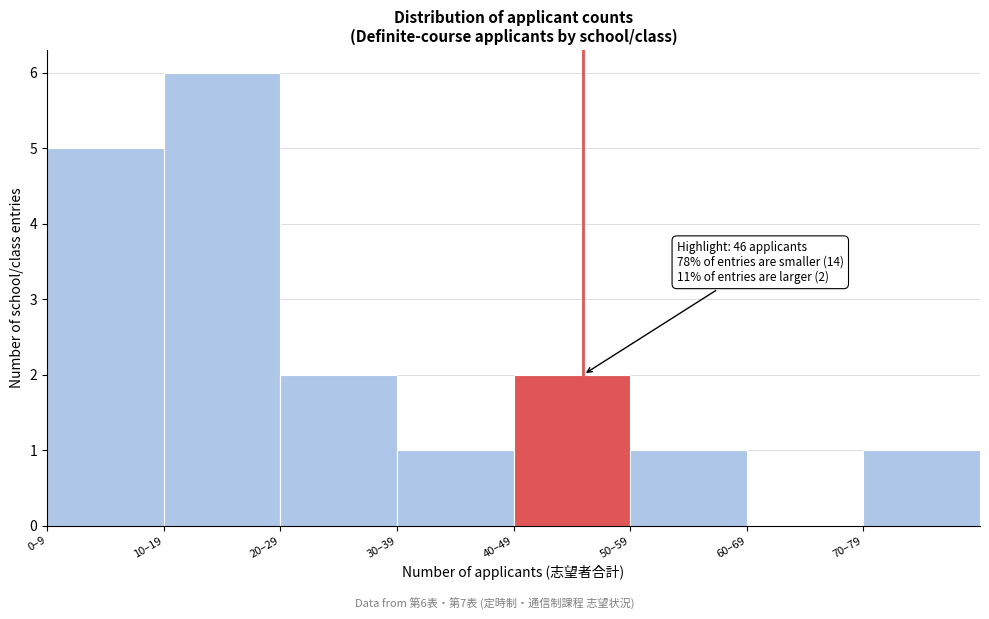

Reading left to right, list all the values displayed in this chart.

0–9=5	10–19=6	20–29=2	30–39=1	40–49=2	50–59=1	60–69=0	70–79=1